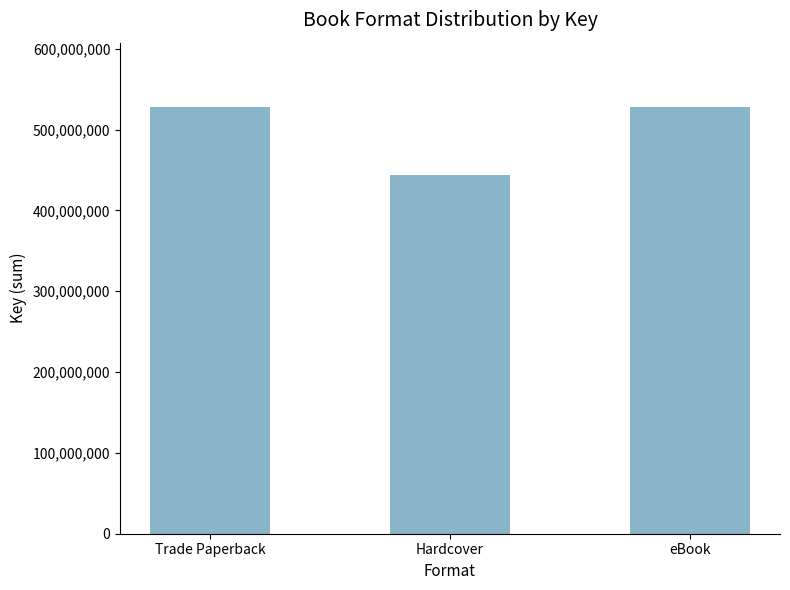

Are the bars grouped side by side (vs. stacked)?

No